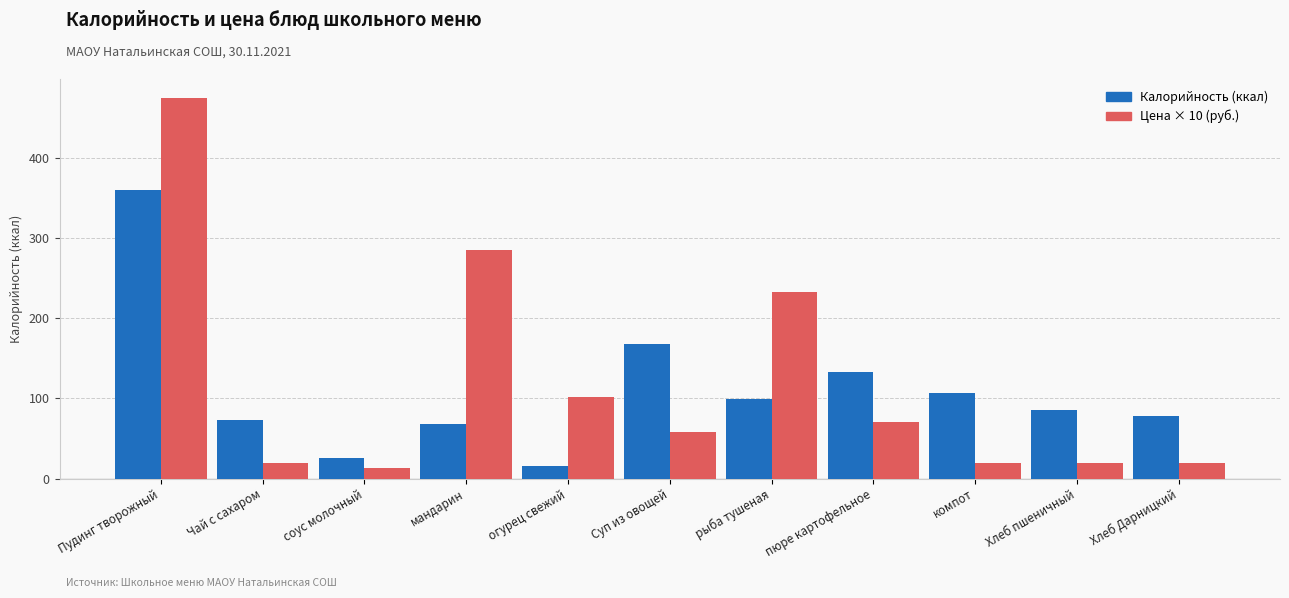

What is the total value across all series at Пудинг творожный?

834.7